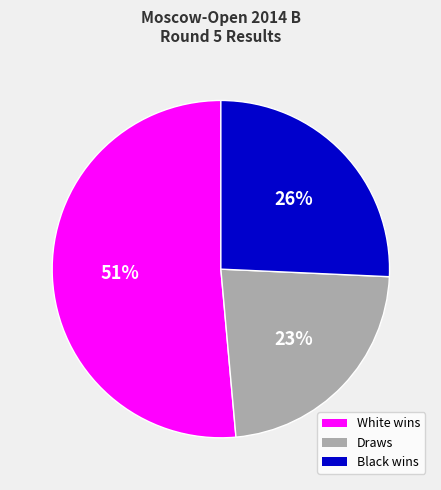

To the nearest percent, what is the average slice percentage?

33%